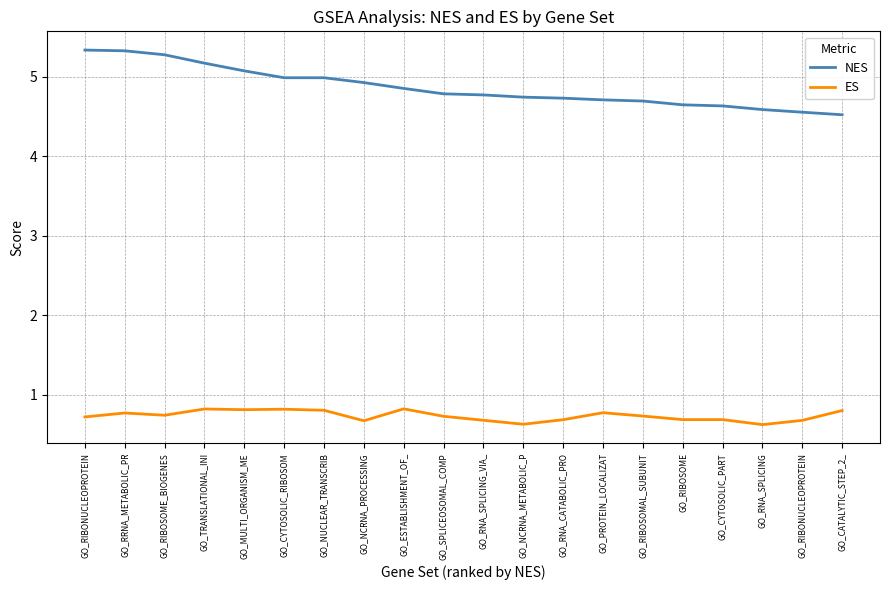

Where is the first local maximum for ES?

GO_RRNA_METABOLIC_PR